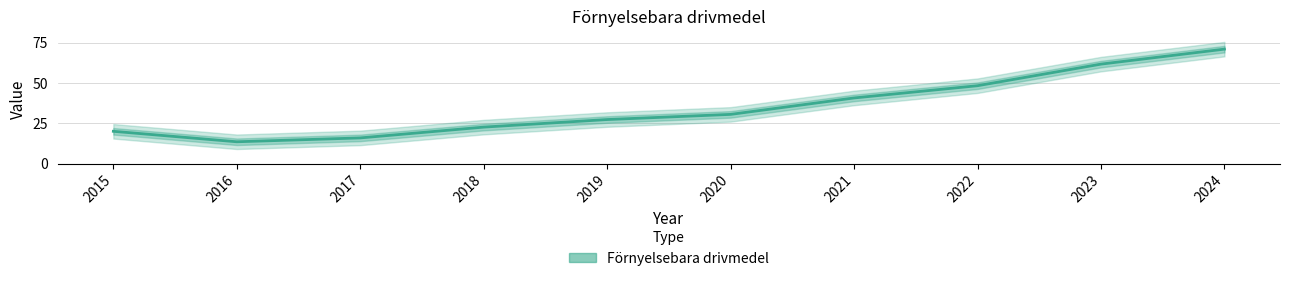

Reading right to left, extract all data points from this chart.

71.0	61.7	48.3	40.7	30.5	27.3	22.6	15.9	13.5	20.0